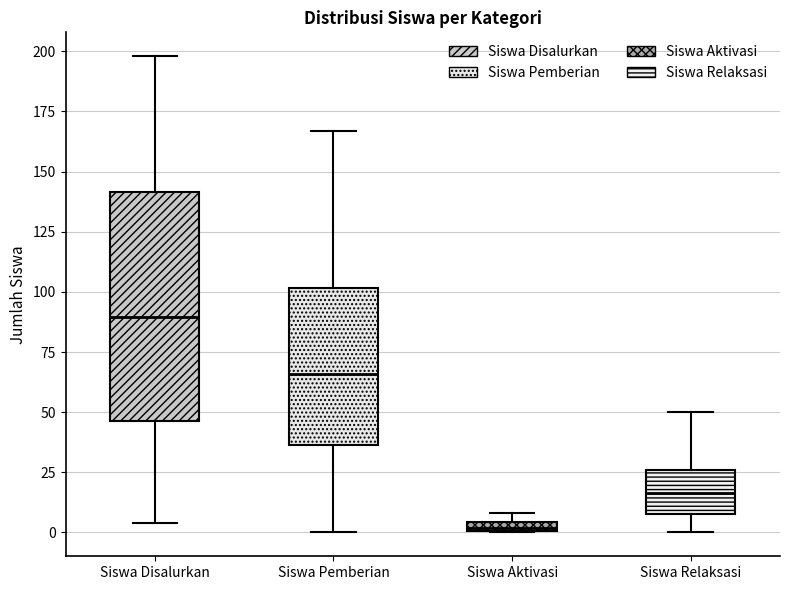

Where does the upper whisker of the box for Siswa Pemberian end on the y-axis? The values are not printed on the chart, so give them approximately, as read against the axis.

165